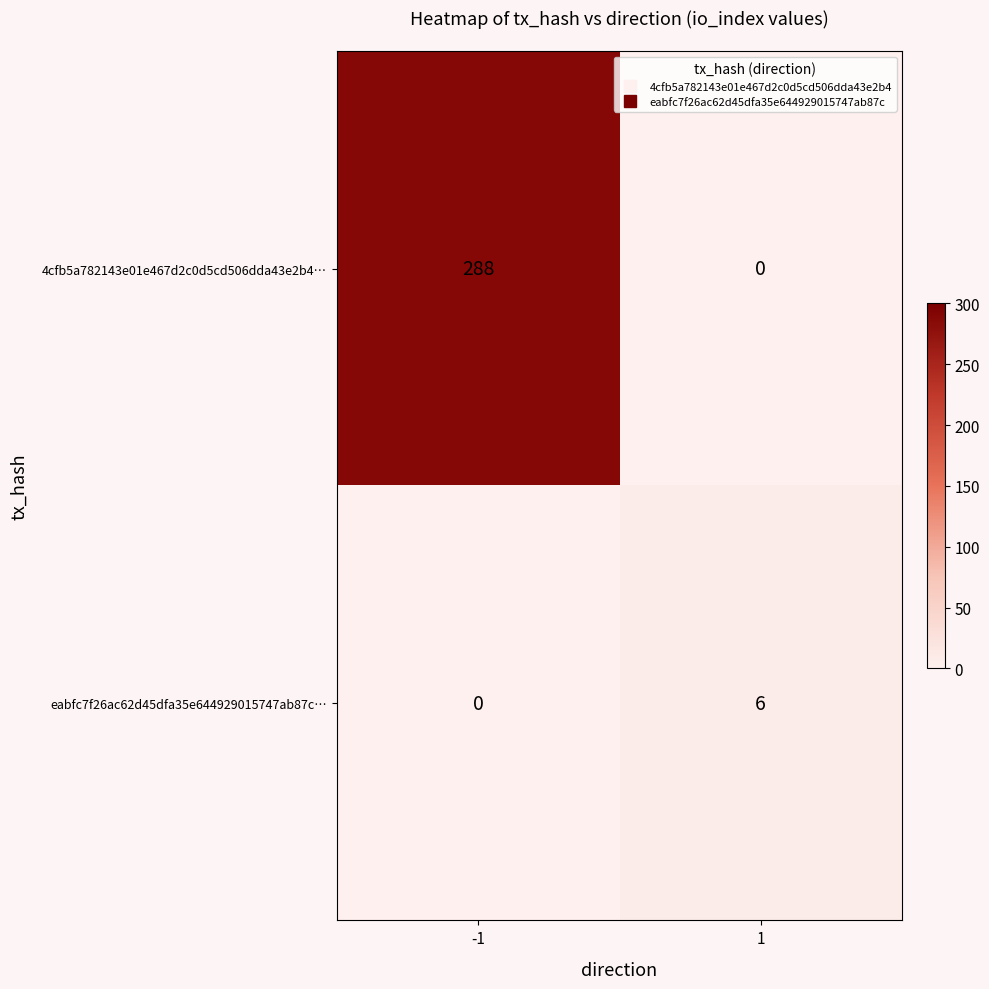

How many positive values does the eabfc7f26ac62d45dfa35e644929015747ab87c… series have?

1